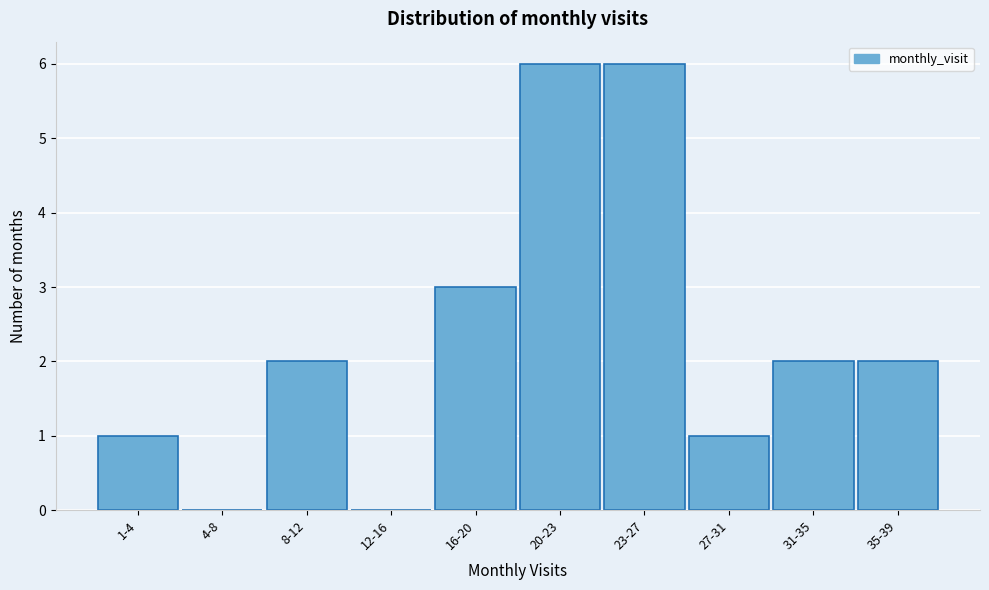

Reading left to right, list all the values displayed in this chart.

1-4=1	4-8=0	8-12=2	12-16=0	16-20=3	20-23=6	23-27=6	27-31=1	31-35=2	35-39=2